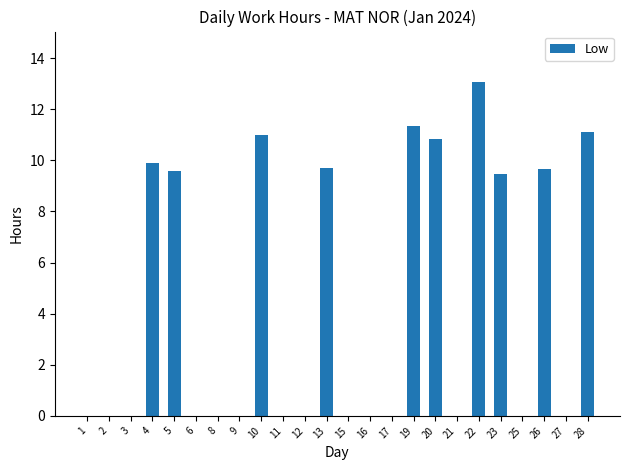

What is the sum of all values?

105.7